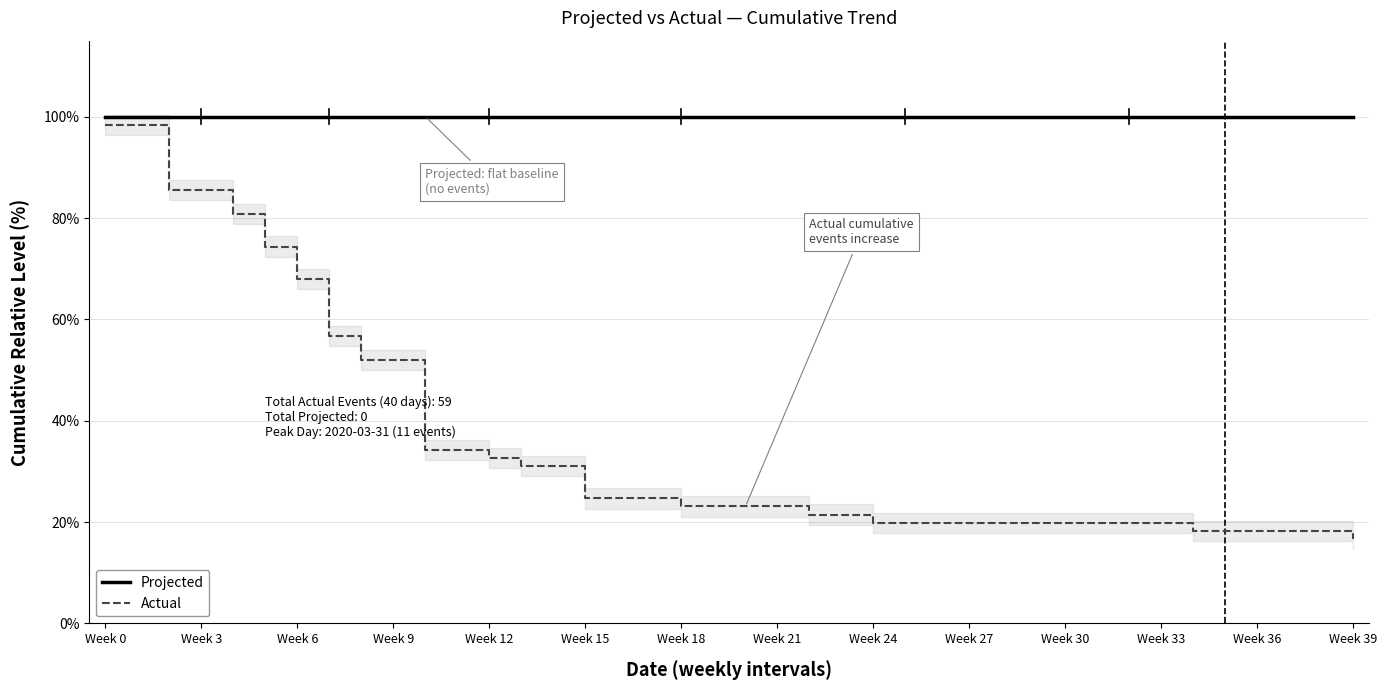

True or false: Actual has a value of 32.7 at Week 12.

True